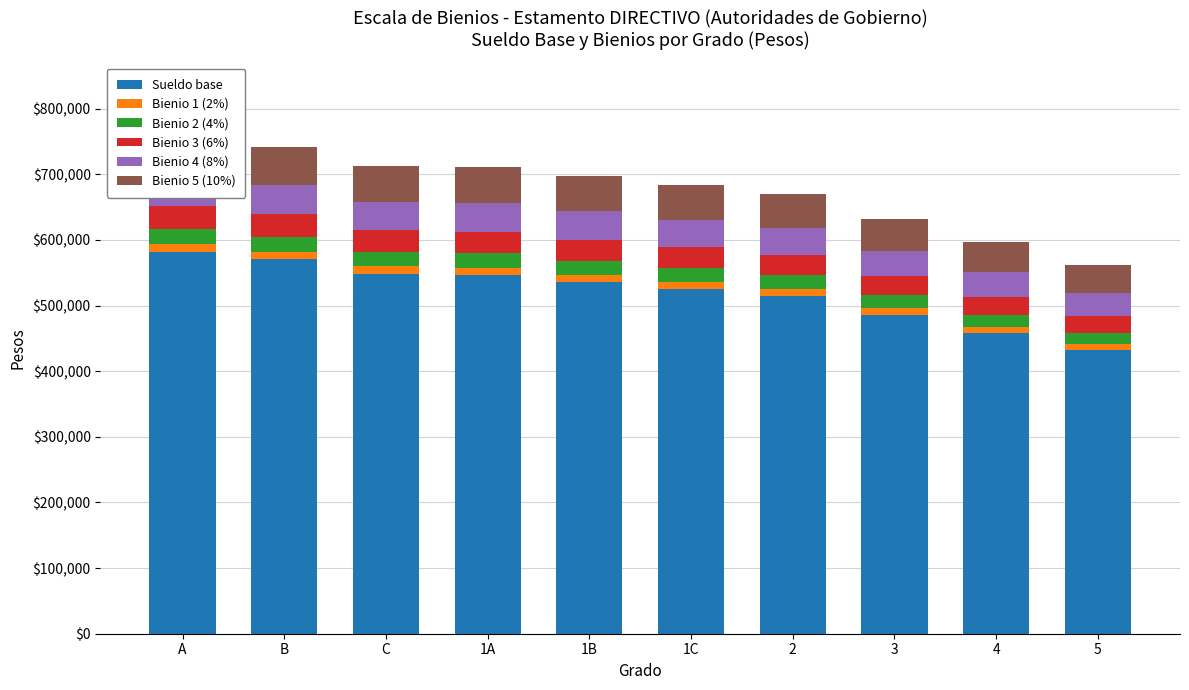

How many bars are there in each group?

6